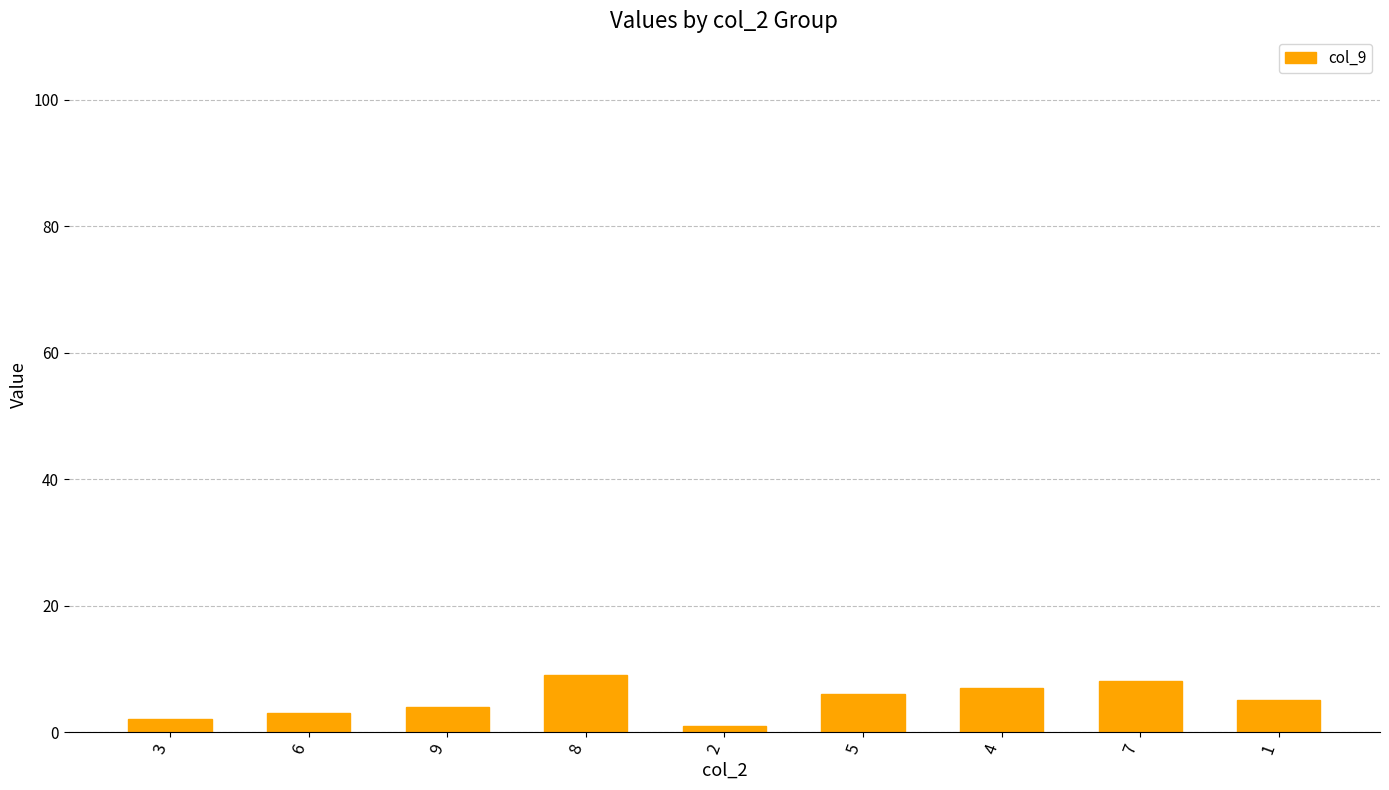

How many values are between 3 and 7?

5